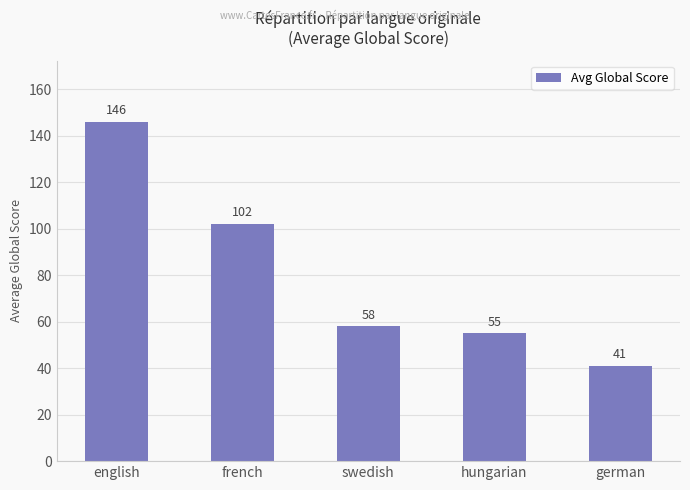

Does the chart contain stacked bars?

No